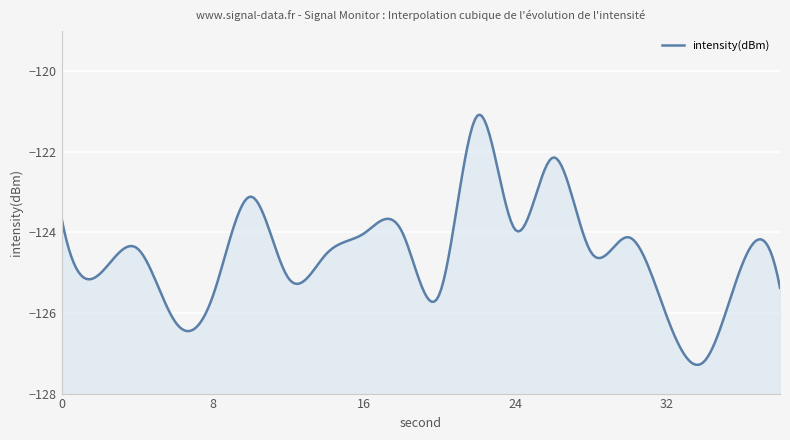

List the labels in order of value, largest first.

22, 26, 10, 0, 24, 18, 16, 30, 4, 28, 14, 36, 2, 12, 38, 20, 8, 32, 6, 34